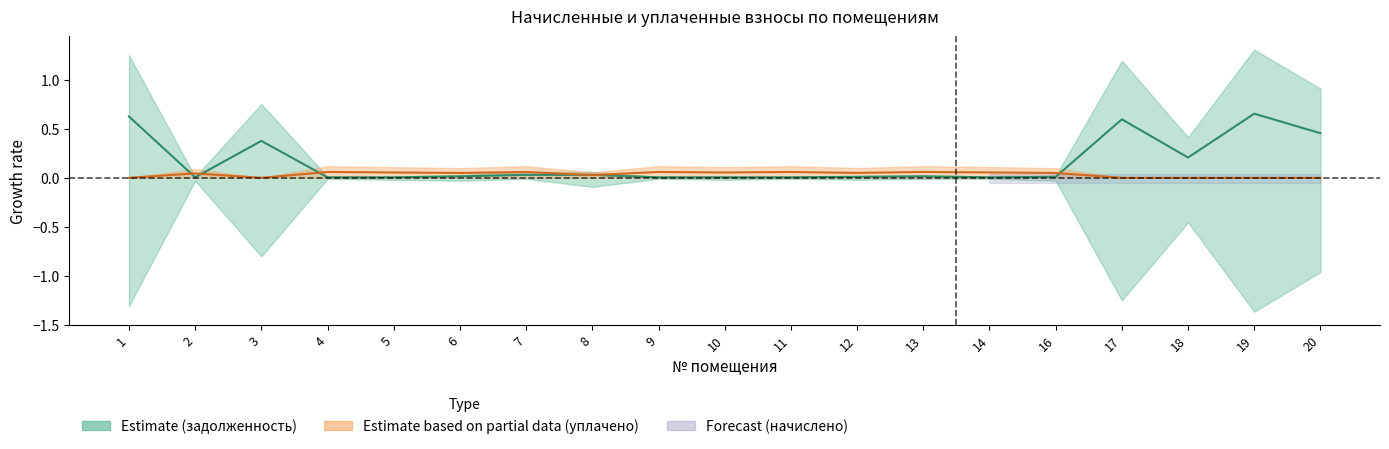

List the labels in order of уплачено (средняя) value, smallest first.

1, 3, 17, 18, 19, 20, 8, 2, 16, 6, 12, 5, 10, 14, 13, 11, 9, 7, 4